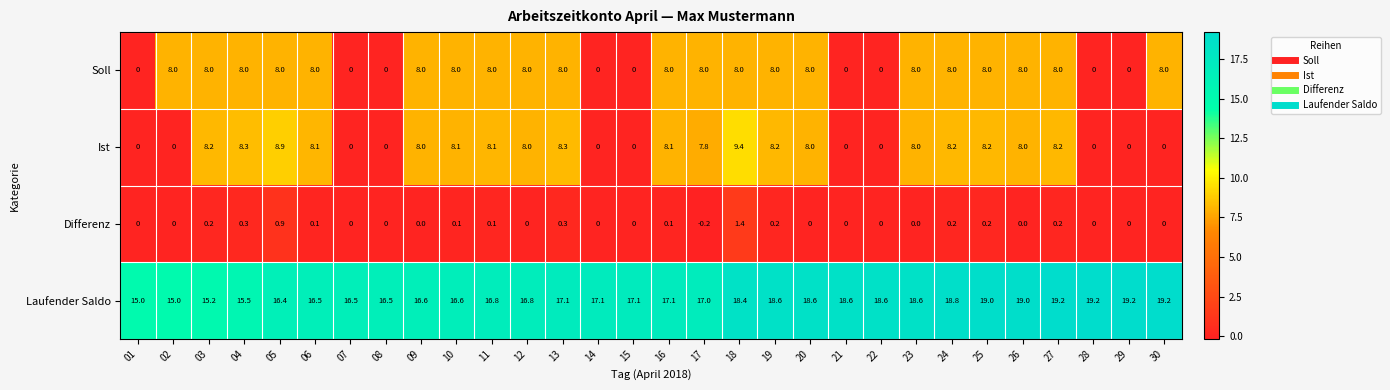

What is the difference between the maximum and second lowest values in the Ist series?

9.4